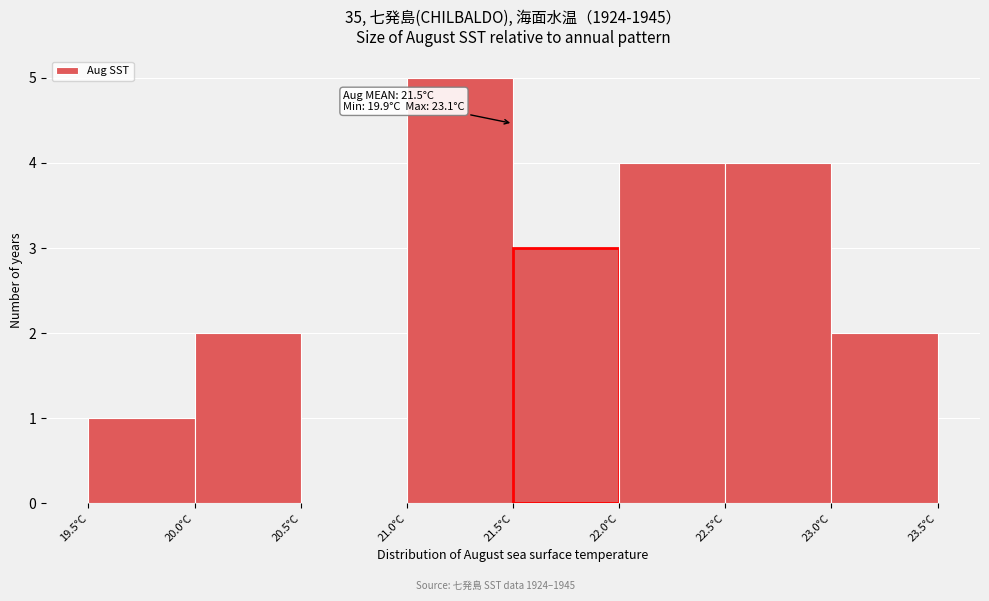

Which range on the x-axis has the tallest bar?

21.0 to 21.5